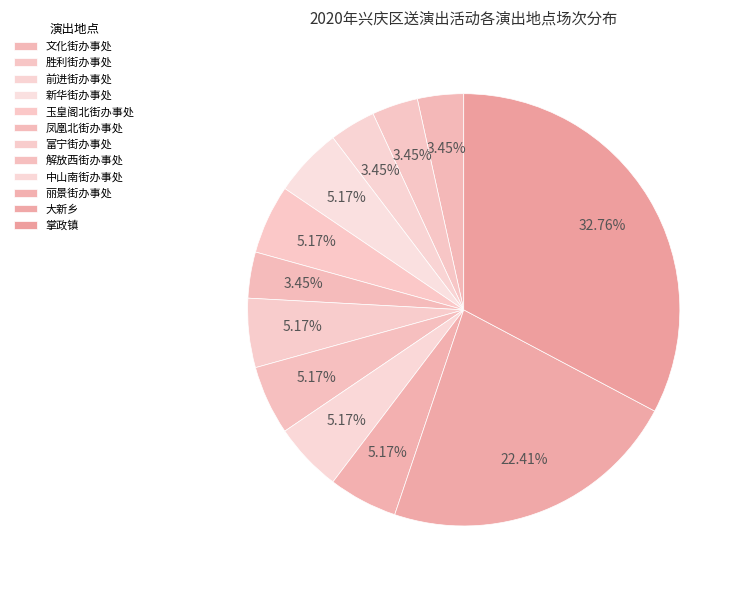

What is the total percentage of 新华街办事处 and 大新乡?

27.6%